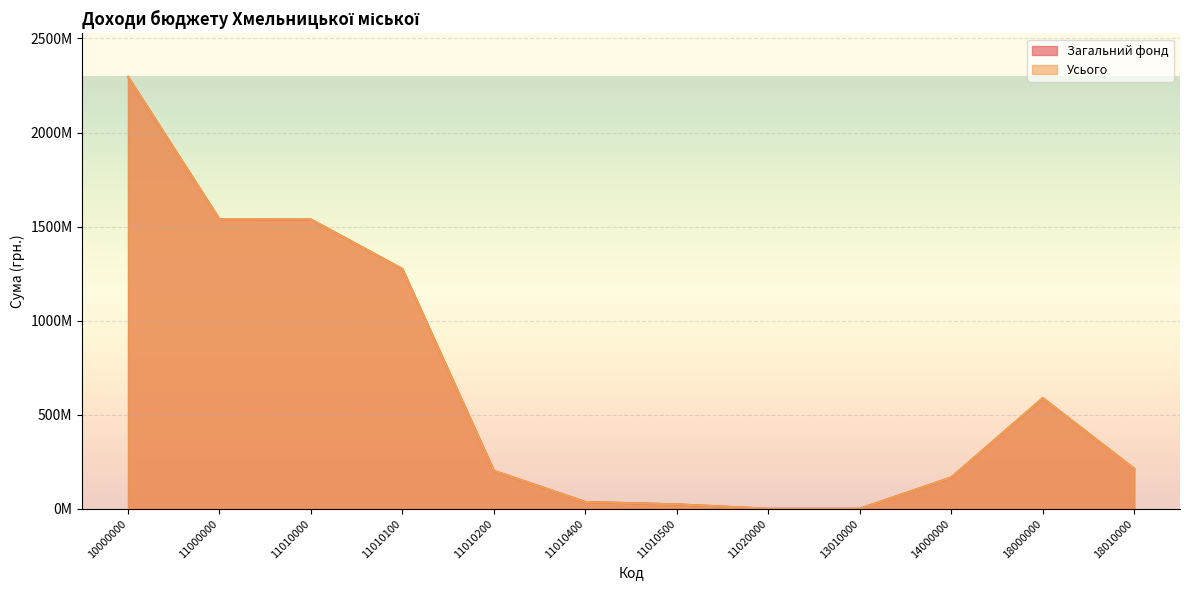

True or false: Загальний фонд and Усього cross at least once.

False